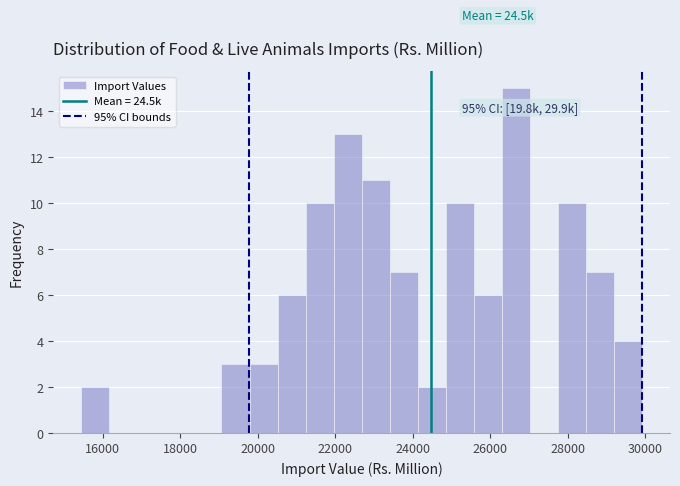

Read against the x-axis, roughly where is the centre of the tallest bar?

26600